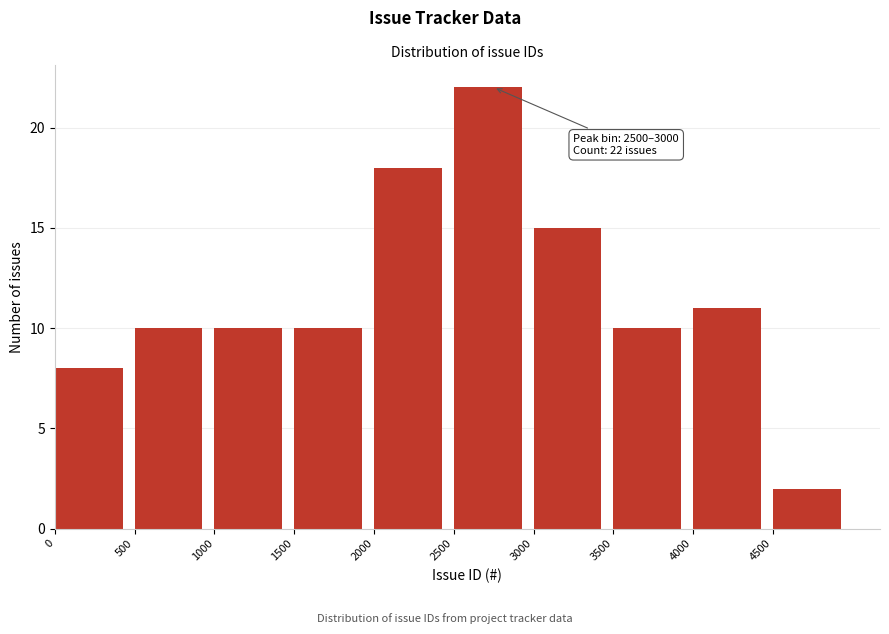

Over which range of the x-axis is the bar tallest?

2500 to 3000